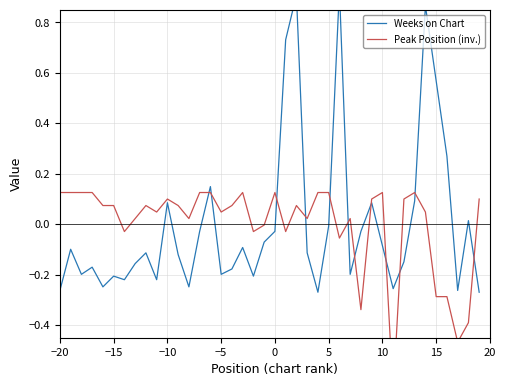

List the series in order of their overall mean, highest first.

Peak Position (inv.), Weeks on Chart